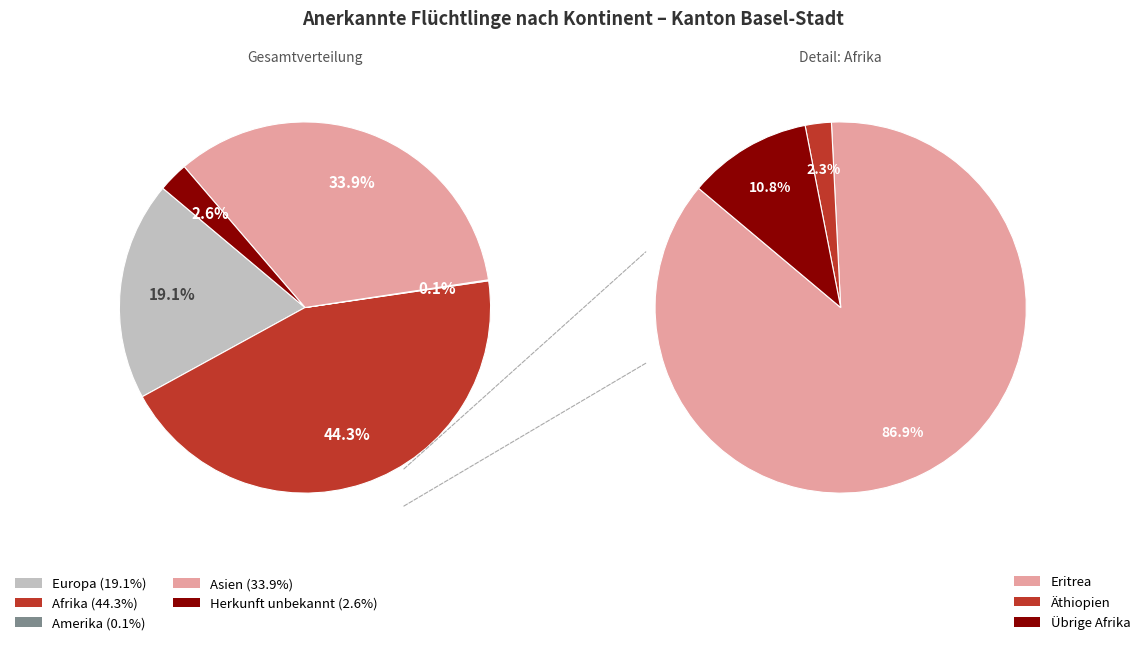

Is the sum of Amerika and Asien greater than half?

No